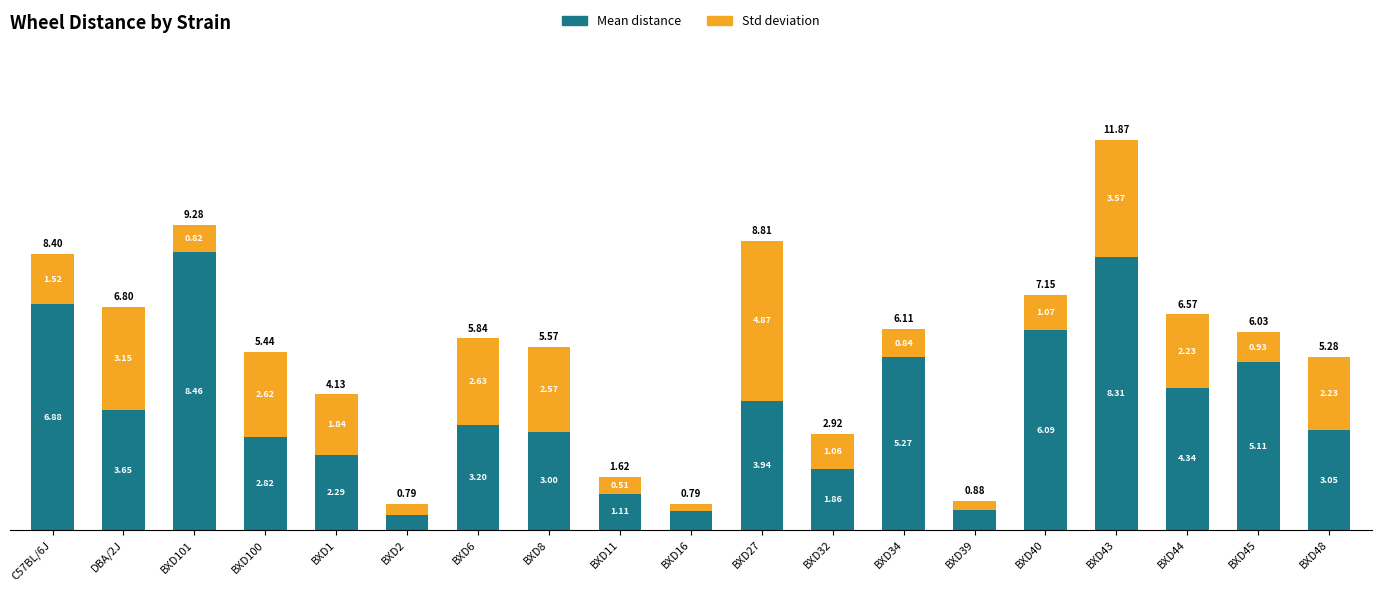

What is the sum of the Mean distance values at BXD11 and BXD2?

1.6